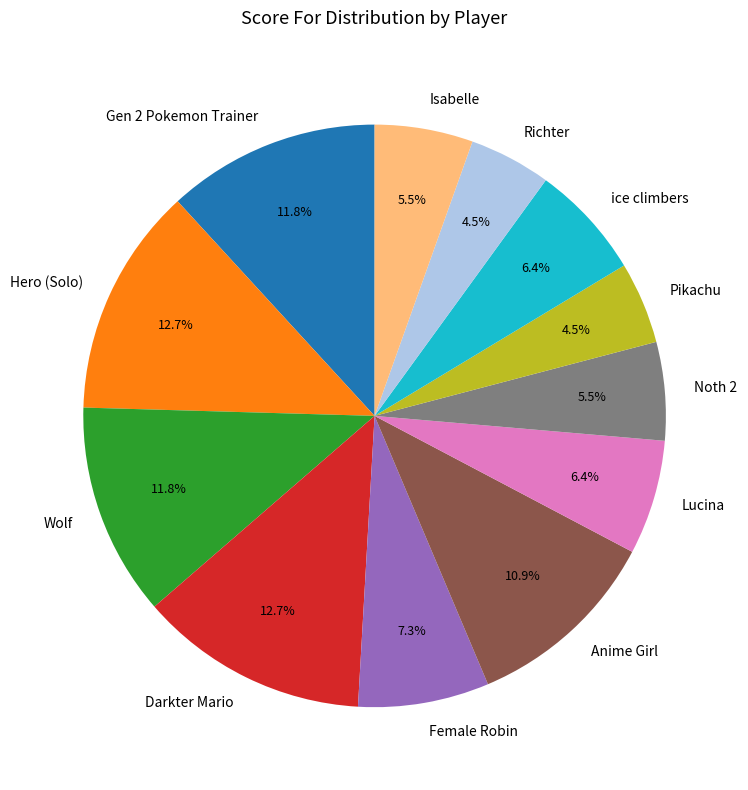

Does Anime Girl represent more than half of the total?

No